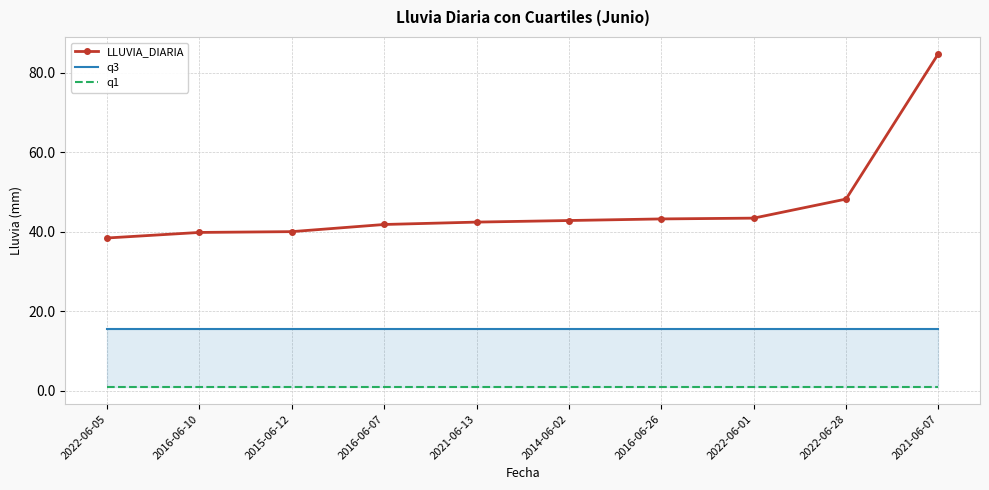

Reading left to right, extract all data points from this chart.

LLUVIA_DIARIA: 38.4	39.8	40.0	41.8	42.4	42.8	43.2	43.4	48.2	84.8
q3: 15.6	15.6	15.6	15.6	15.6	15.6	15.6	15.6	15.6	15.6
q1: 0.8	0.8	0.8	0.8	0.8	0.8	0.8	0.8	0.8	0.8